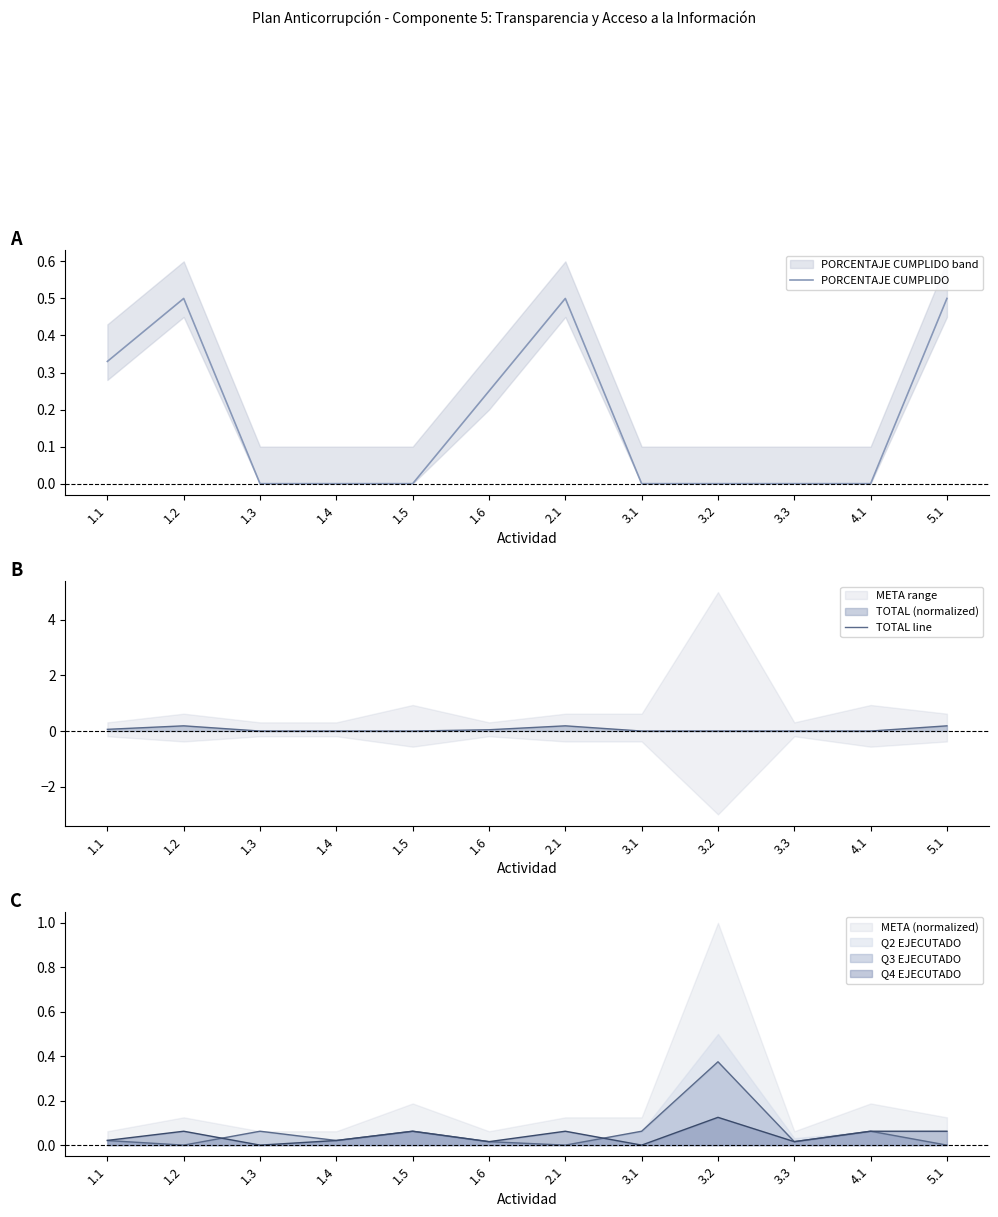

List the labels in order of PORCENTAJE CUMPLIDO value, smallest first.

1.3, 1.4, 1.5, 3.1, 3.2, 3.3, 4.1, 1.6, 1.1, 1.2, 2.1, 5.1